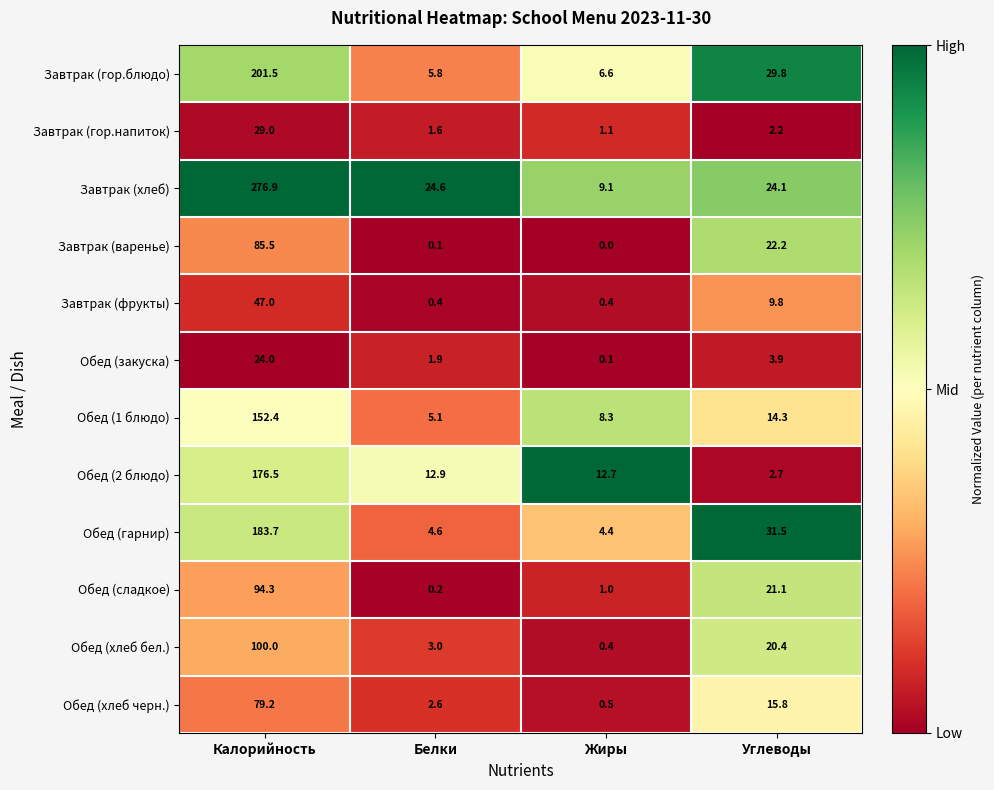

At which category is the sum across all series the highest?

Калорийность